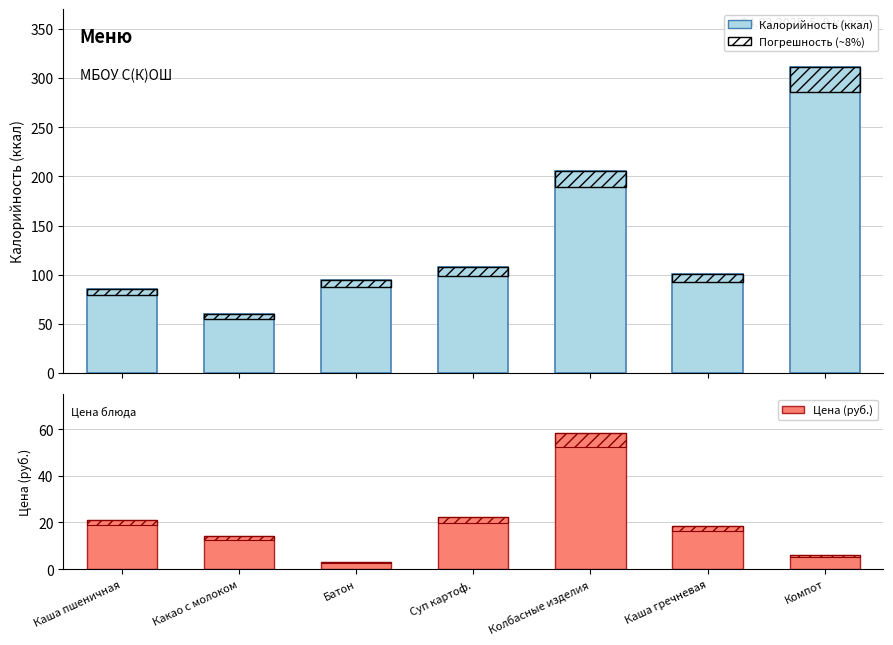

What is the label of the 6th bar from the left?

Каша гречневая